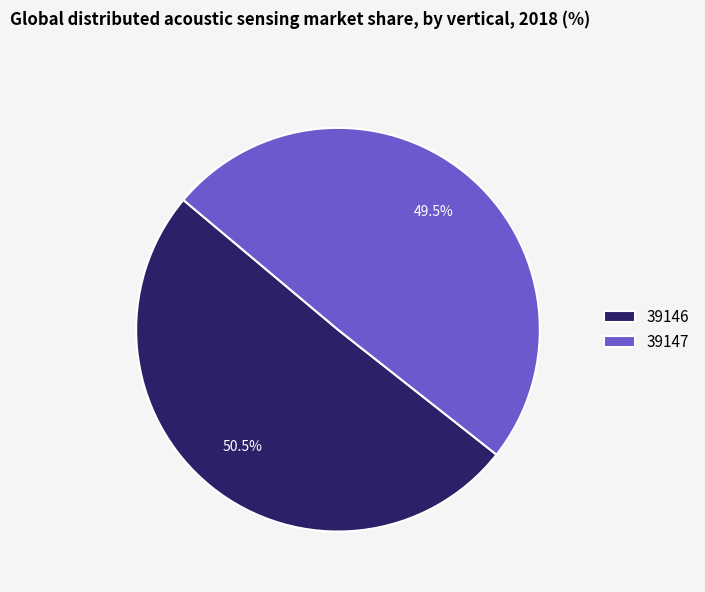

Rank the categories by value from highest to lowest.

39146, 39147